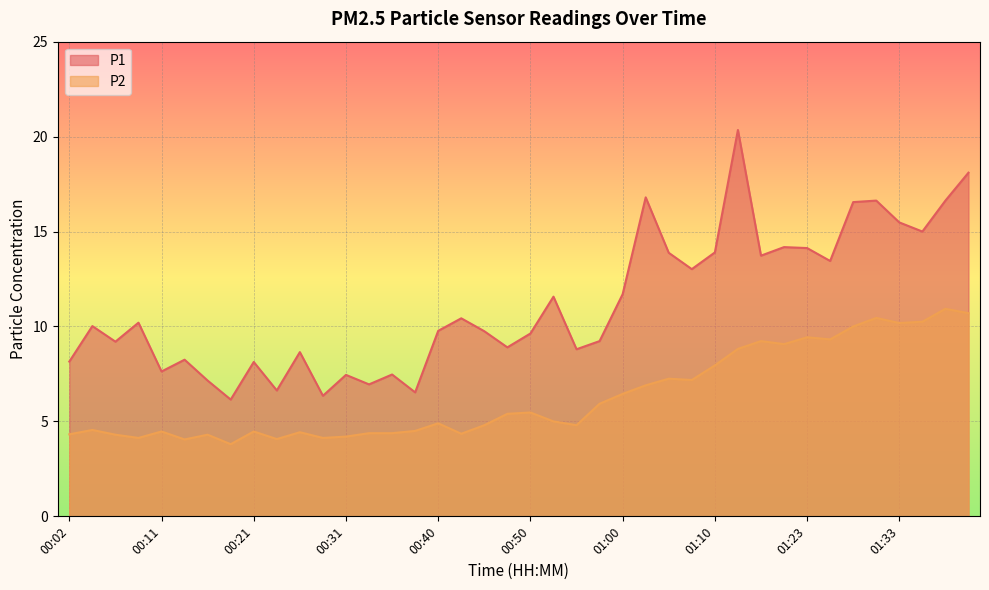

In P2, how many points are lower than both neighbors (excluding endpoints)?

11